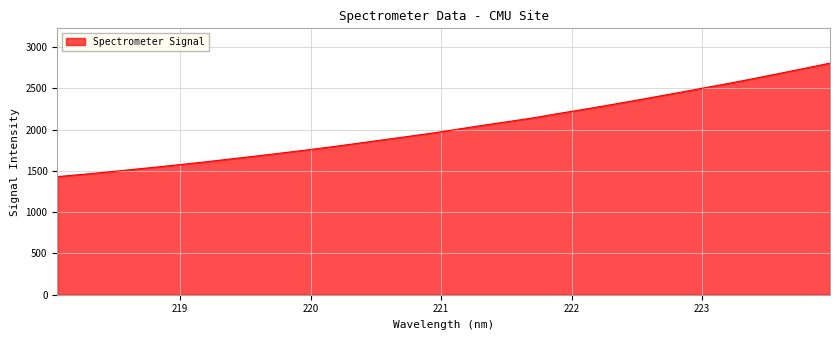

What is the difference between the maximum and minimum values?

1375.7